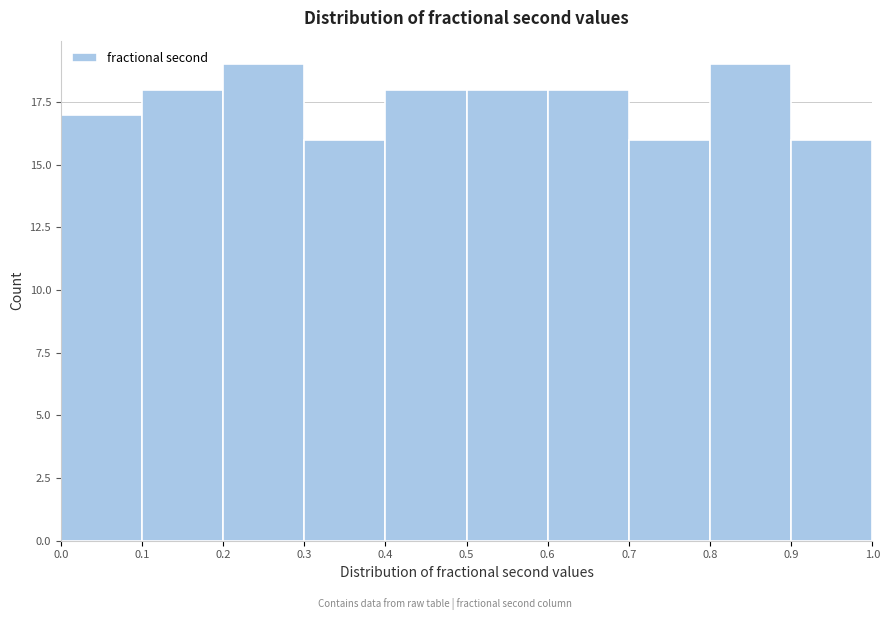

Reading left to right, transcribe this chart: for each bar, give the range it covers on the x-axis and its height. The values are not printed on the chart, so give them approximately, as read against the axis.

0.0 to 0.1: 17
0.1 to 0.2: 18
0.2 to 0.3: 19
0.3 to 0.4: 16
0.4 to 0.5: 18
0.5 to 0.6: 18
0.6 to 0.7: 18
0.7 to 0.8: 16
0.8 to 0.9: 19
0.9 to 1.0: 16